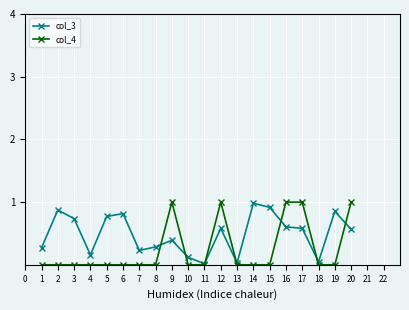

At how many categories does at least one series exceed 0?

20